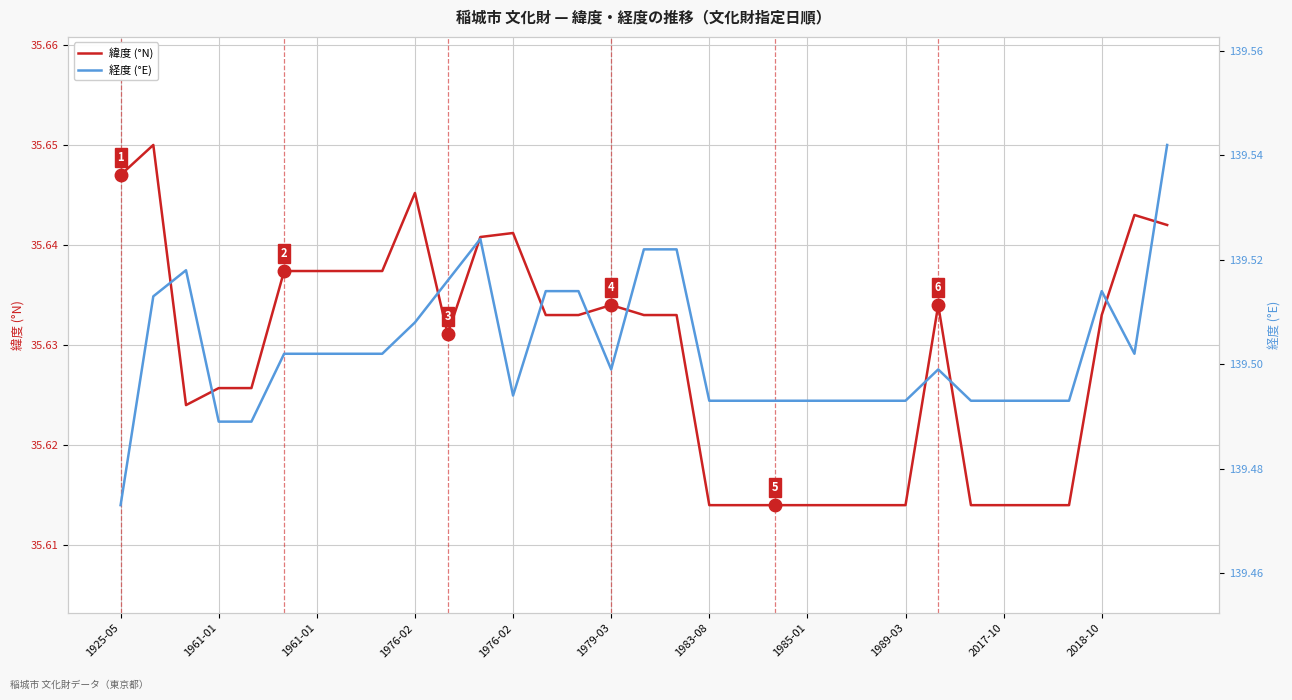

Rank the series by their maximum value, from lowest to highest.

緯度 (°N), 経度 (°E)